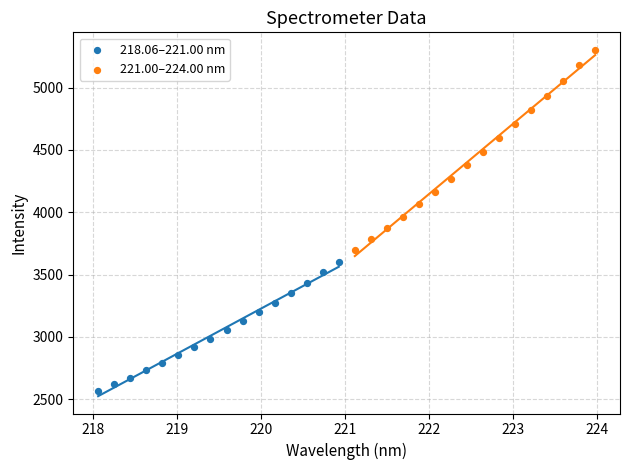

Which series reaches the minimum Y coordinate?

218.06–221.00 nm